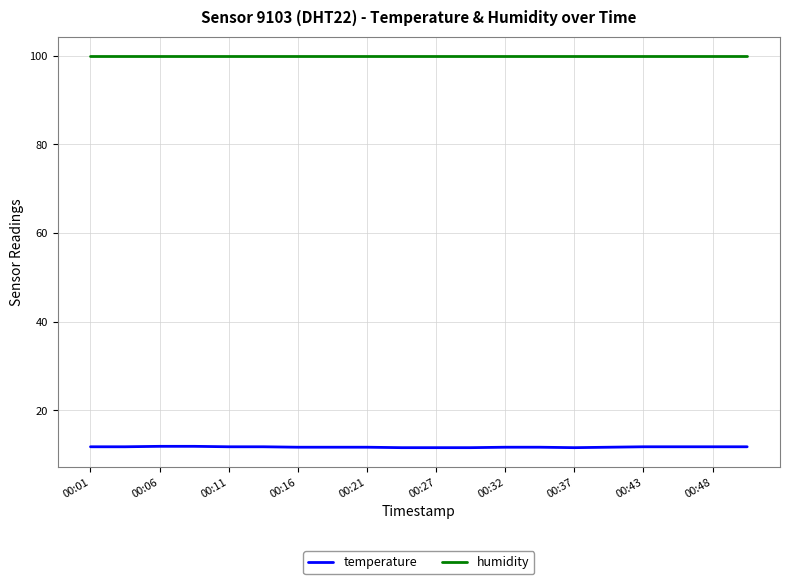

What is the average value of the temperature series?

11.7